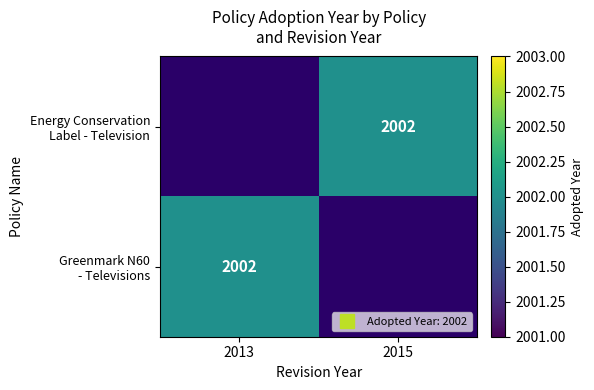

Count the number of data series in this chart.

2